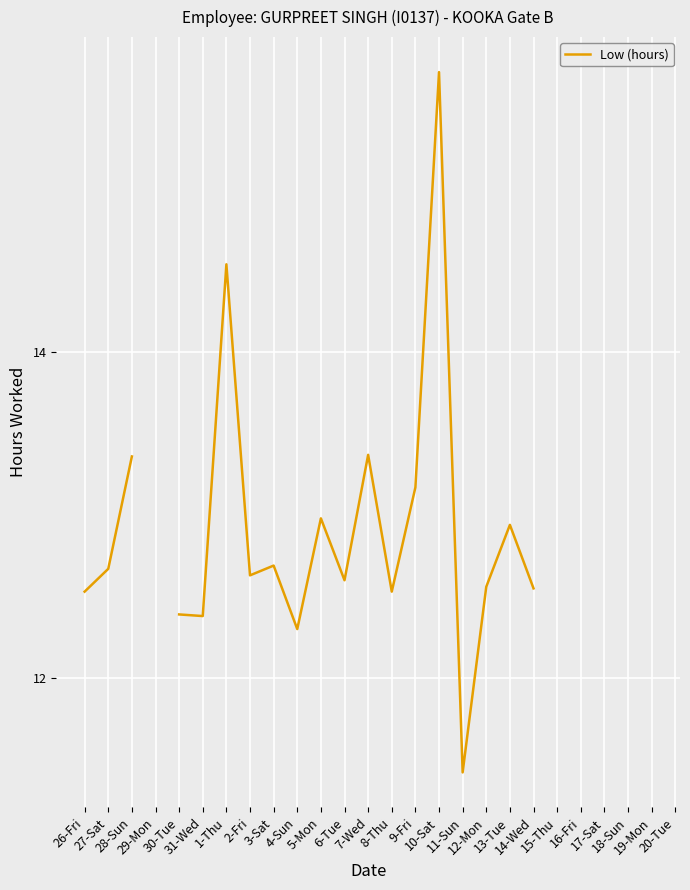

How many data points does each series have?

26